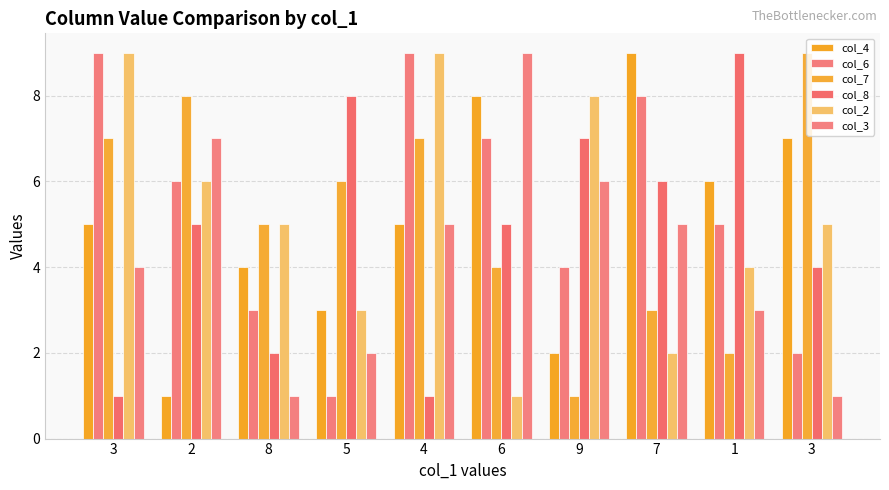

At which label is col_8 closest to 5?

2